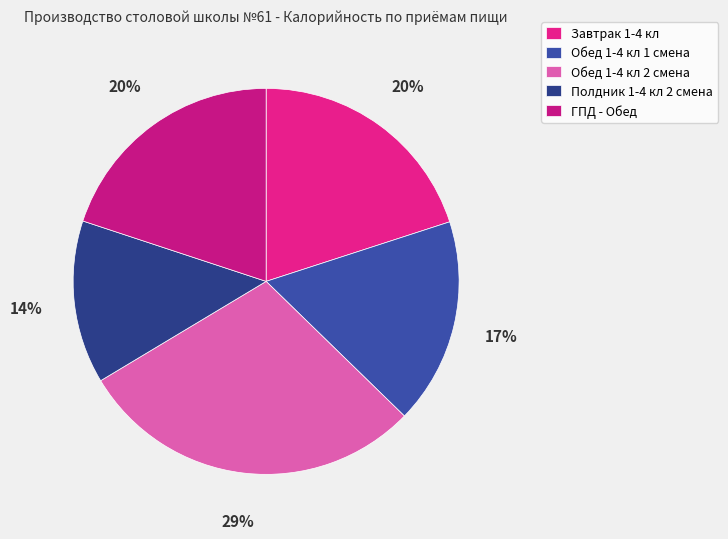

To the nearest percent, what is the difference between the Обед 1-4 кл 1 смена and Обед 1-4 кл 2 смена slice percentages?

12%